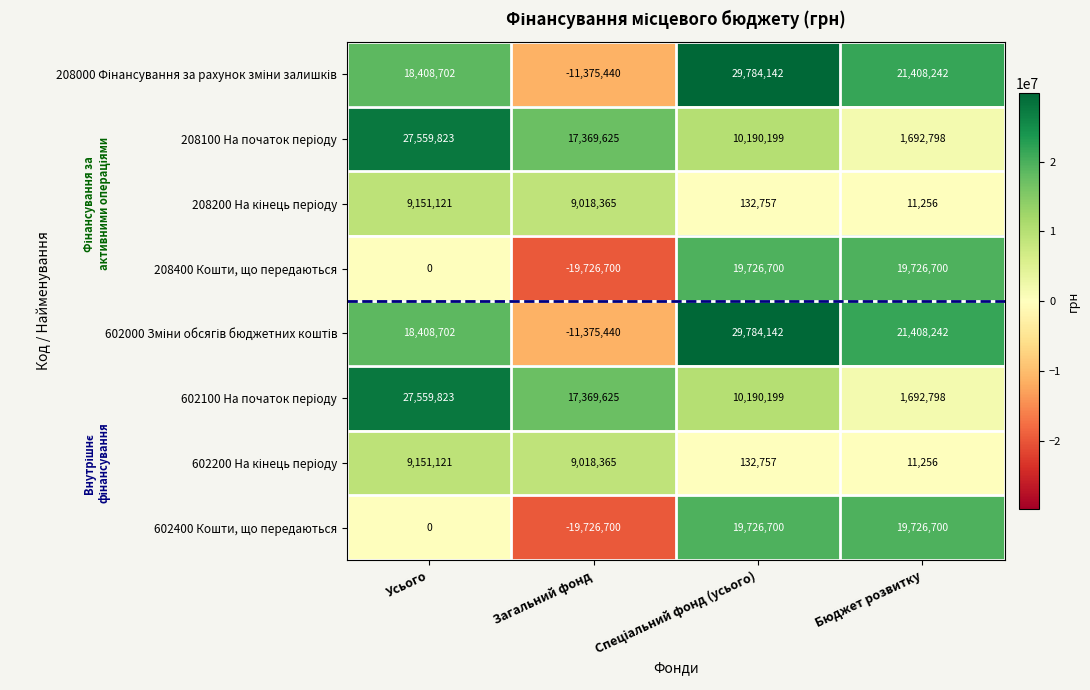

How many series are shown in this chart?

8